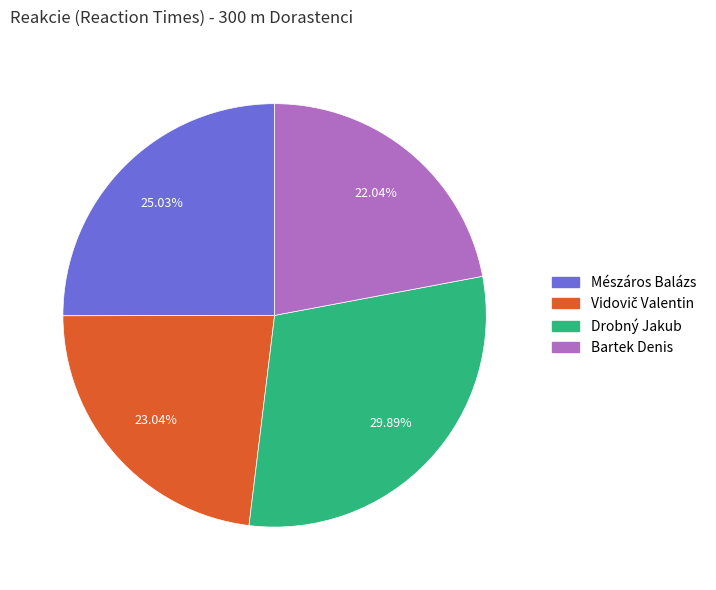

Do Mészáros Balázs and Drobný Jakub together represent more than half of the pie?

Yes